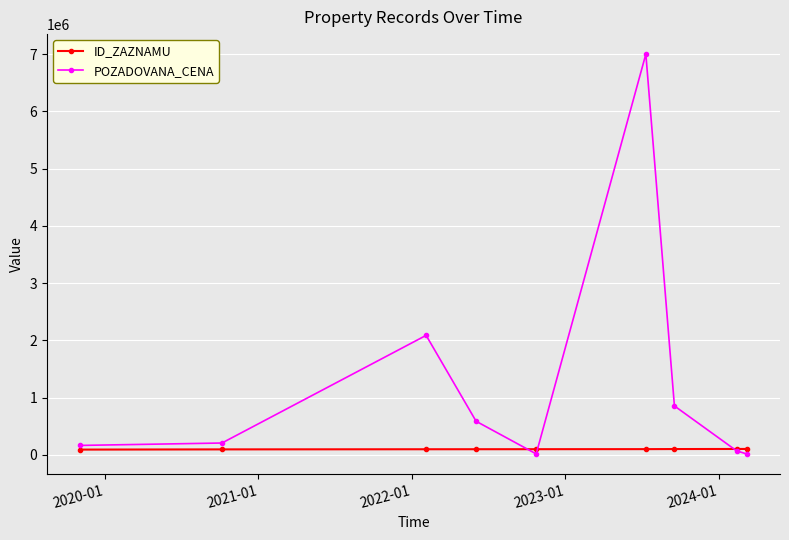

True or false: ID_ZAZNAMU and POZADOVANA_CENA cross at least once.

True